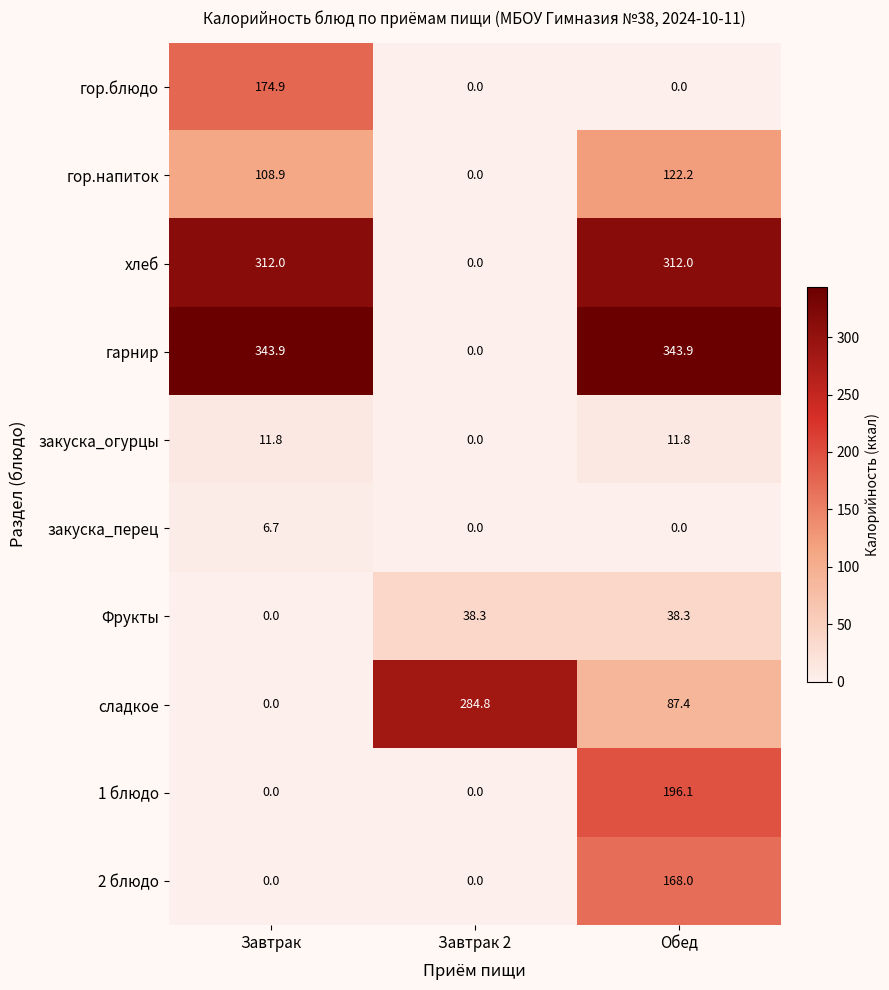

Where is сладкое nearest to the value 142?

Обед